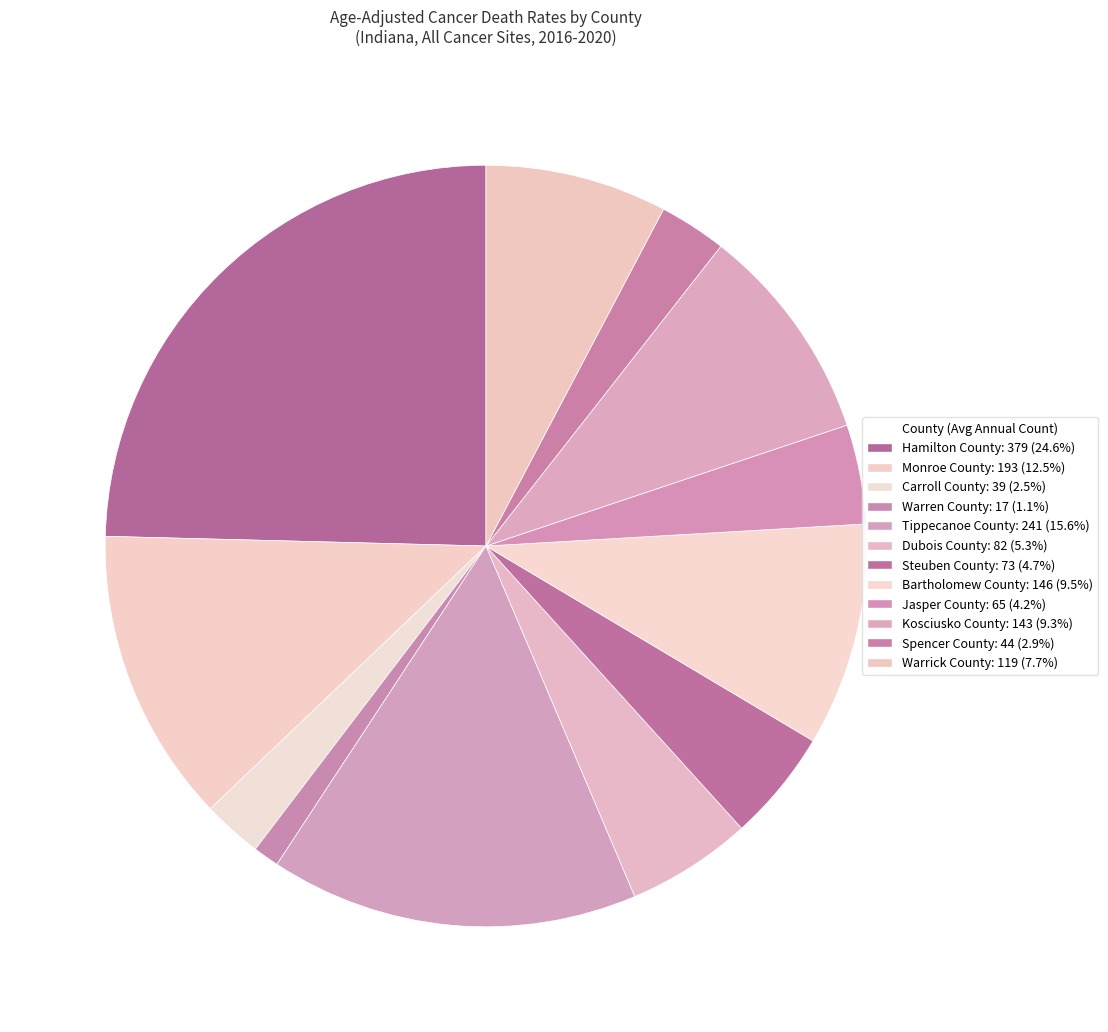

How many segments does this pie chart have?

12